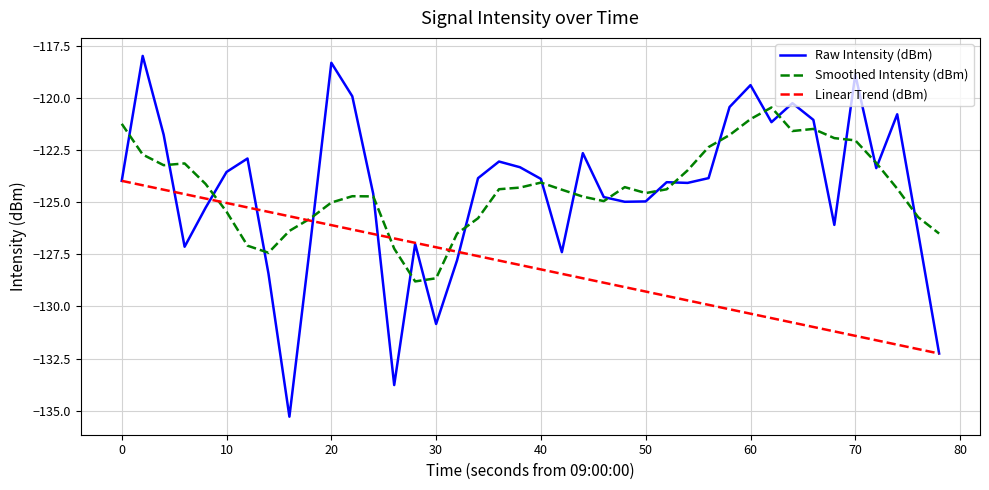

Which series has the widest spread of values?

Raw Intensity (dBm)